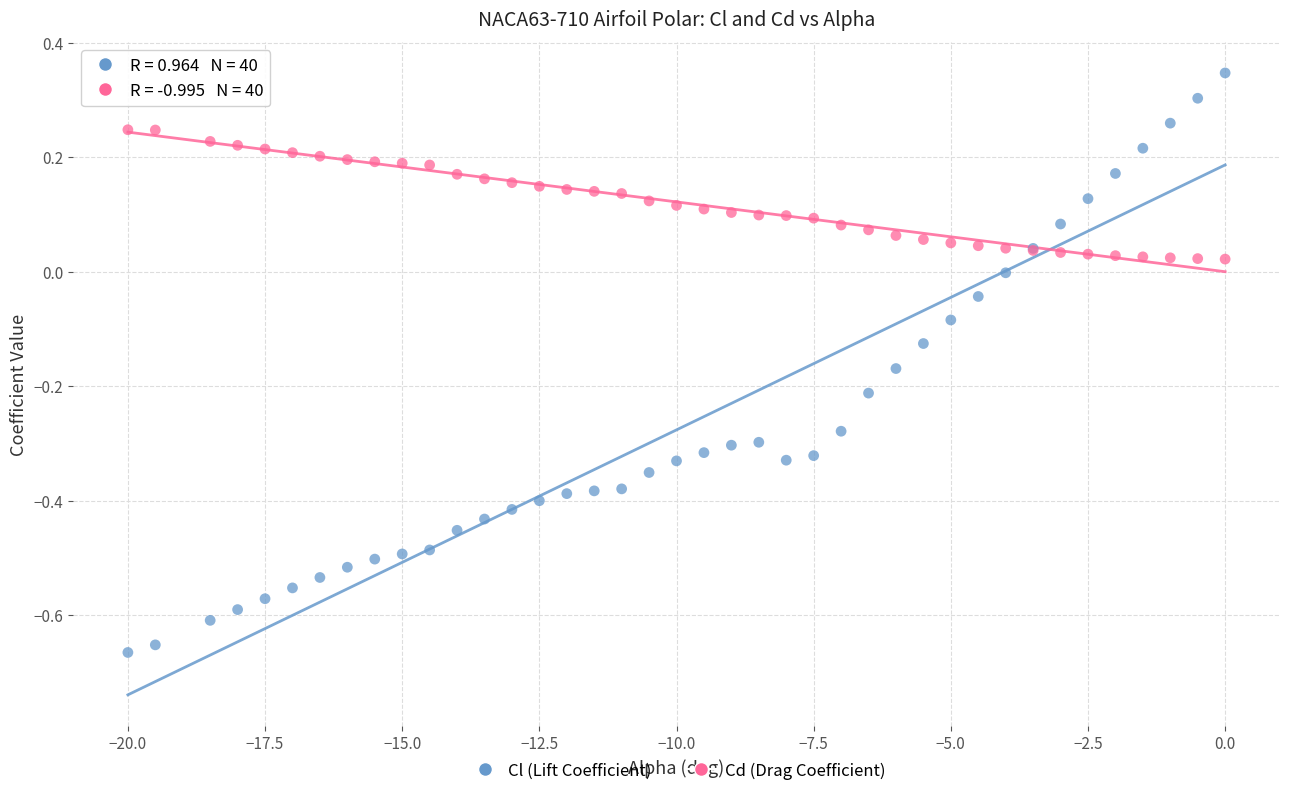

What are all the series names shown in the legend?

Cl (Lift Coefficient), Cd (Drag Coefficient)